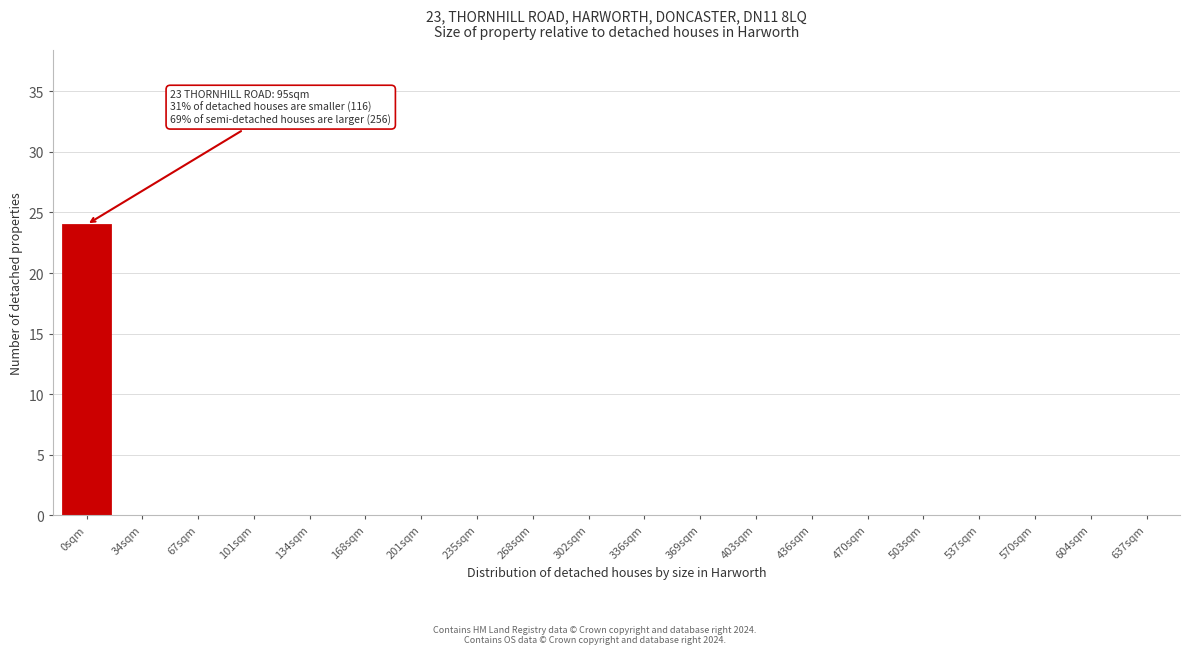

Reading left to right, extract all data points from this chart.

0sqm=24	34sqm=0	67sqm=0	101sqm=0	134sqm=0	168sqm=0	201sqm=0	235sqm=0	268sqm=0	302sqm=0	336sqm=0	369sqm=0	403sqm=0	436sqm=0	470sqm=0	503sqm=0	537sqm=0	570sqm=0	604sqm=0	637sqm=0